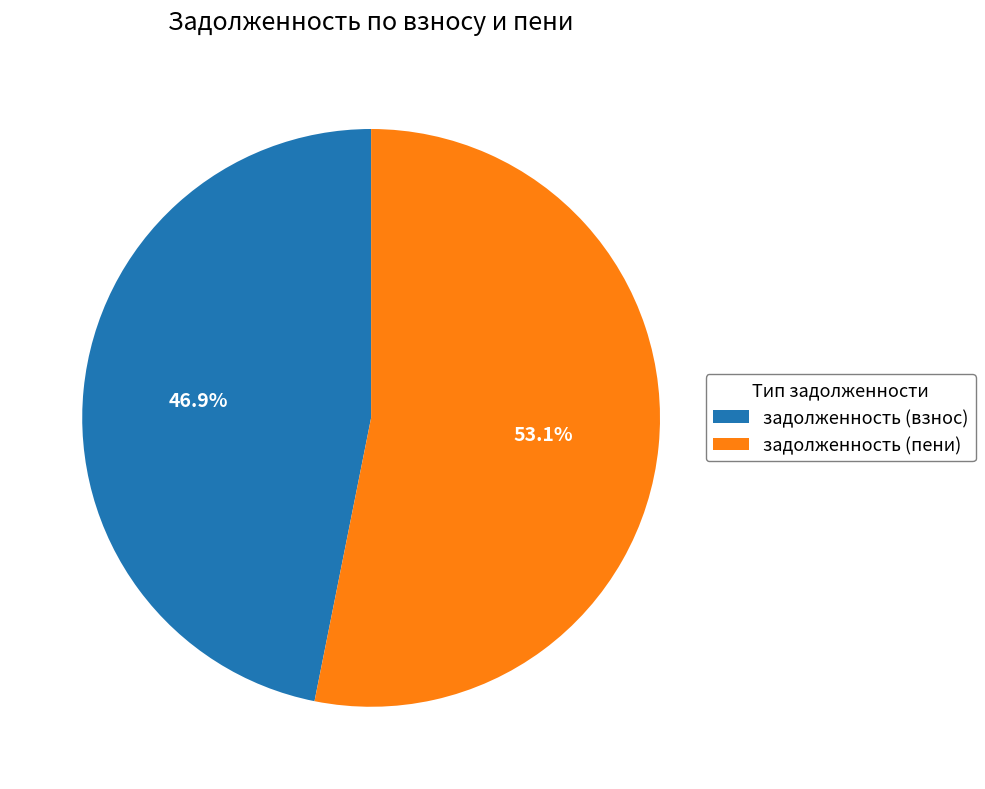

How many slices are in this pie chart?

2